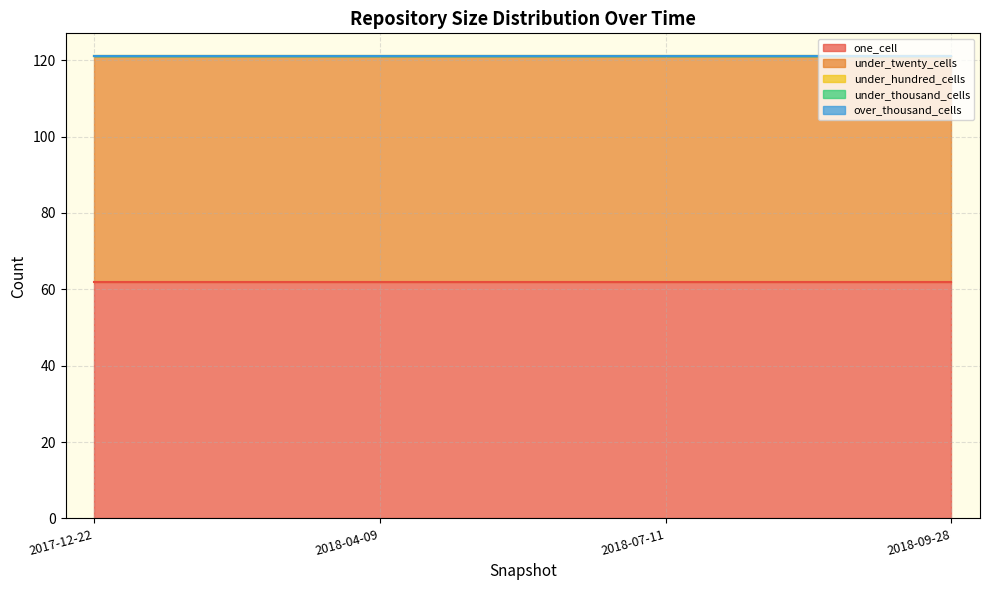

True or false: over_thousand_cells has a value of 0 at 2018-09-28.

True